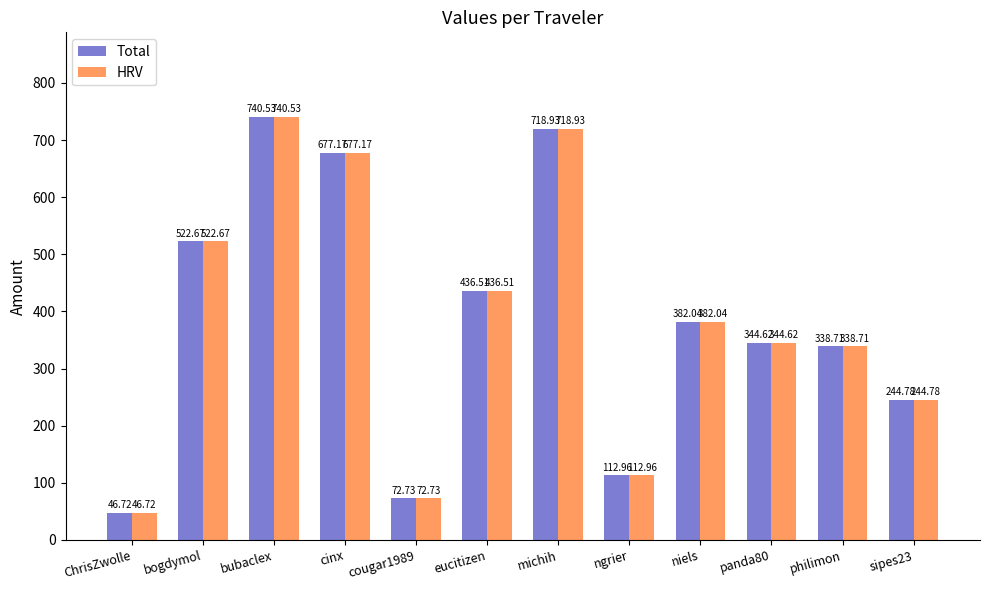

Is the value of Total at philimon greater than the value of HRV at michih?

No